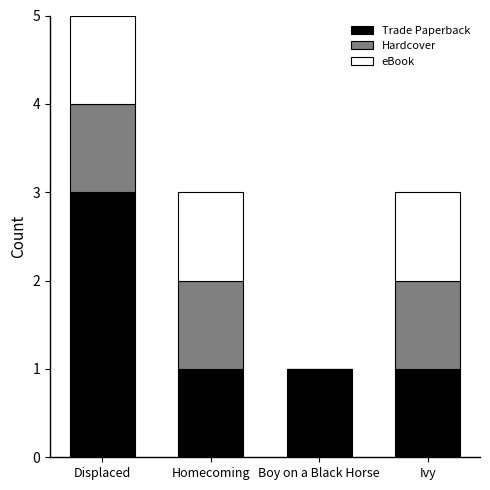

Reading left to right, transcribe the values for Trade Paperback.

Displaced=3	Homecoming=1	Boy on a Black Horse=1	Ivy=1